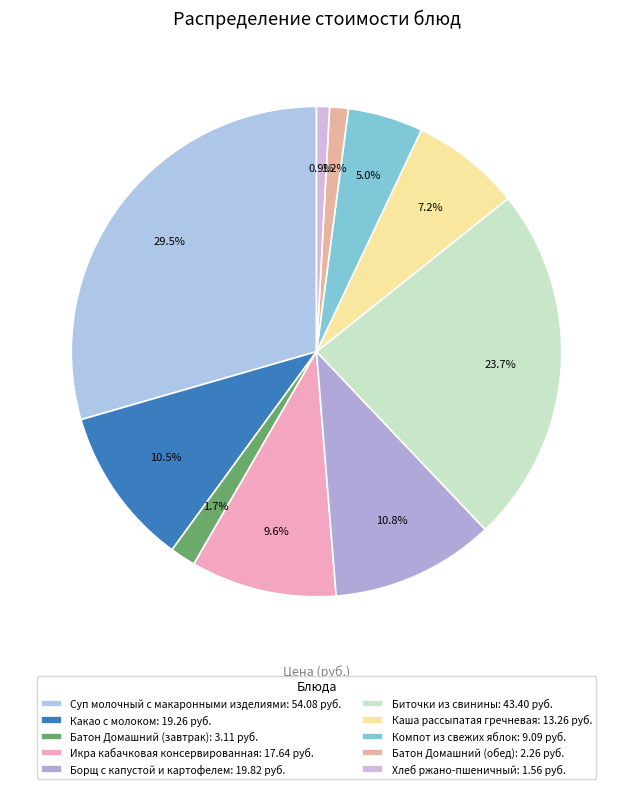

What is the ratio of the value at Биточки из свинины to the value at Каша рассыпатая гречневая?

3.3